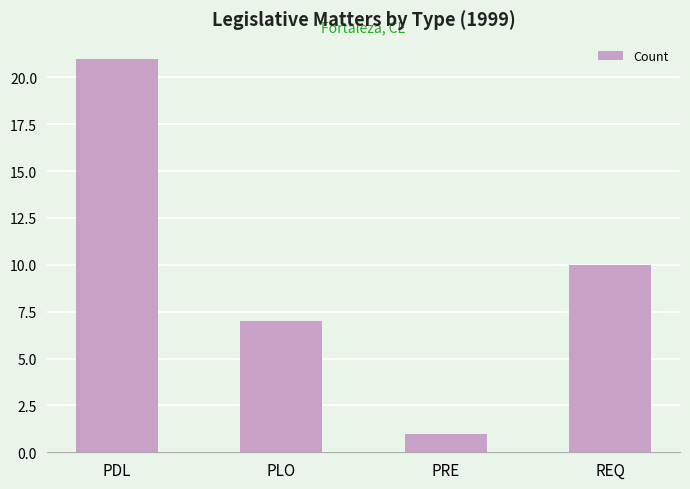

At which label does the data first exceed 10?

PDL